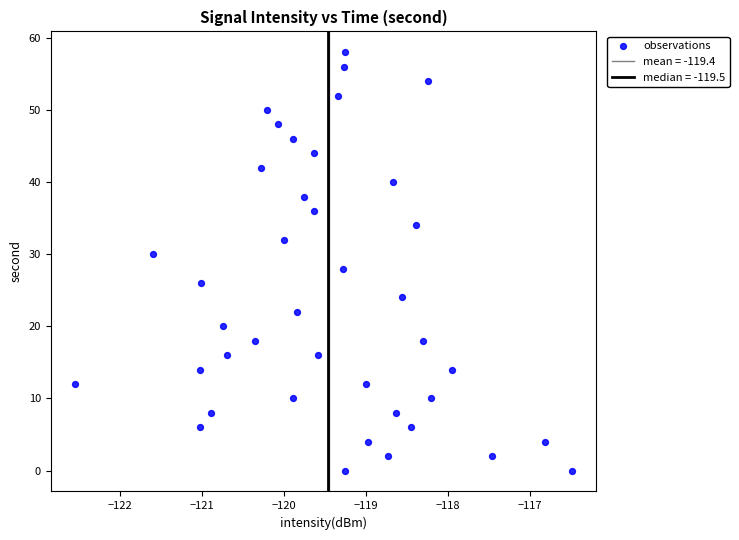

What is the range of Y values (max minus min)?

58